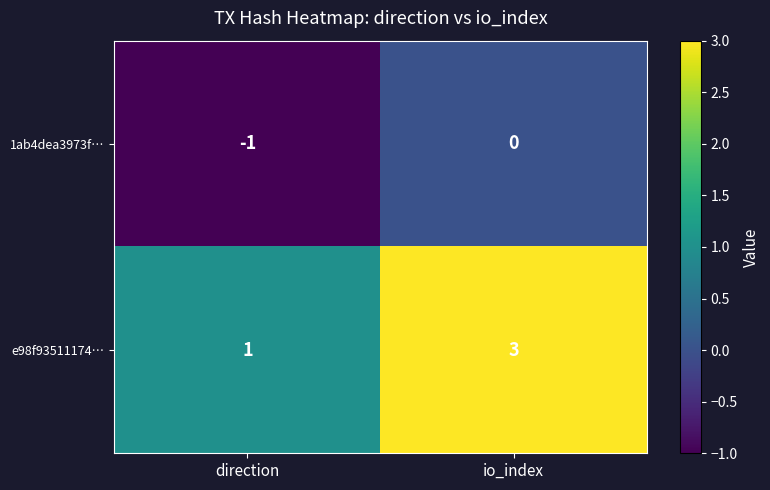

Rank the series at io_index from highest to lowest value.

e98f93511174…, 1ab4dea3973f…